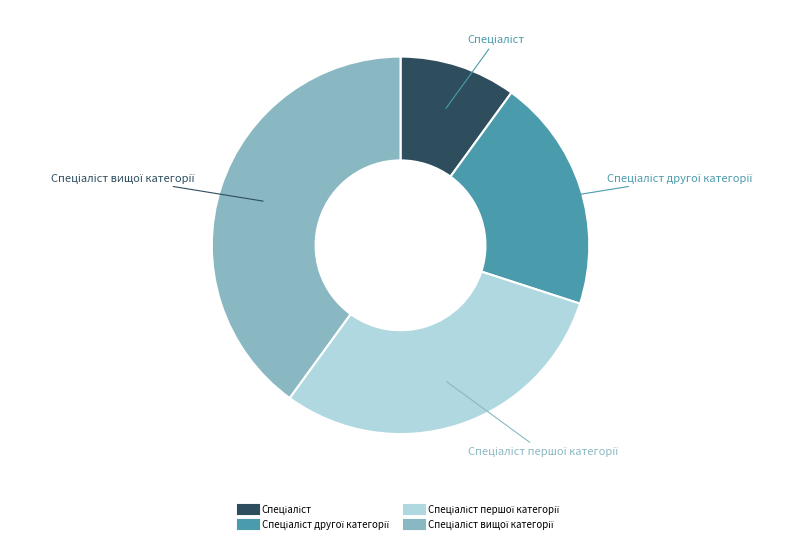

Does any single category account for the majority?

No